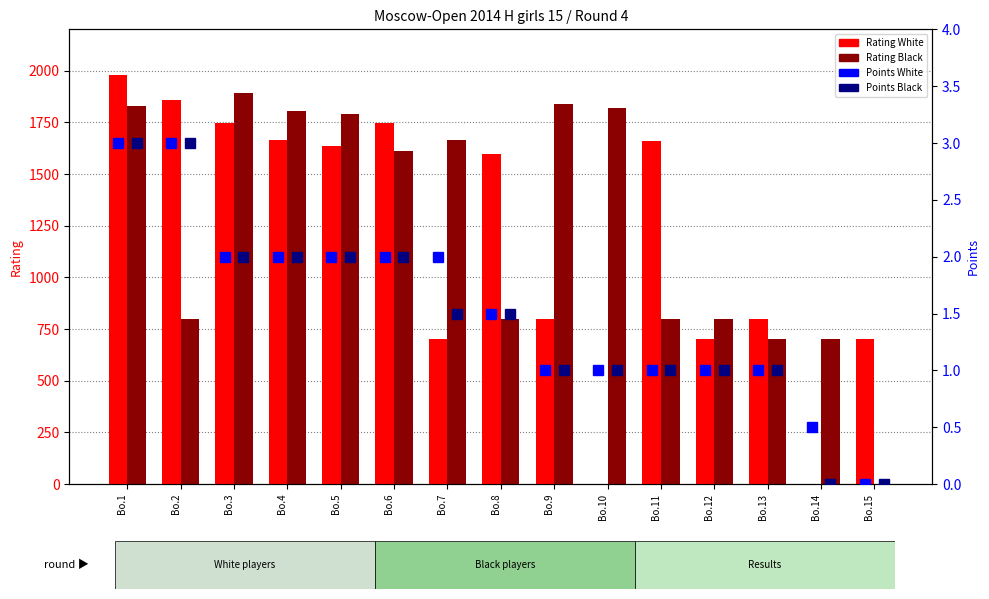

At which category is the sum across all series the highest?

Bo.1